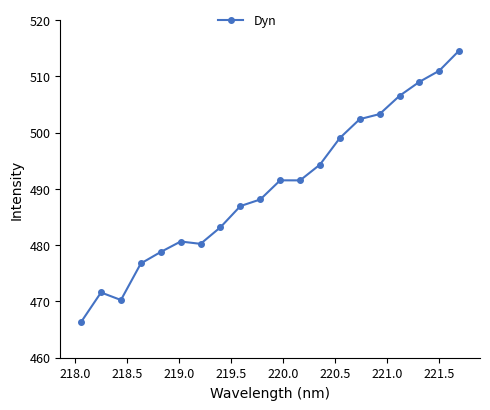

True or false: there are more than 1 points higher than both neighbors.

True